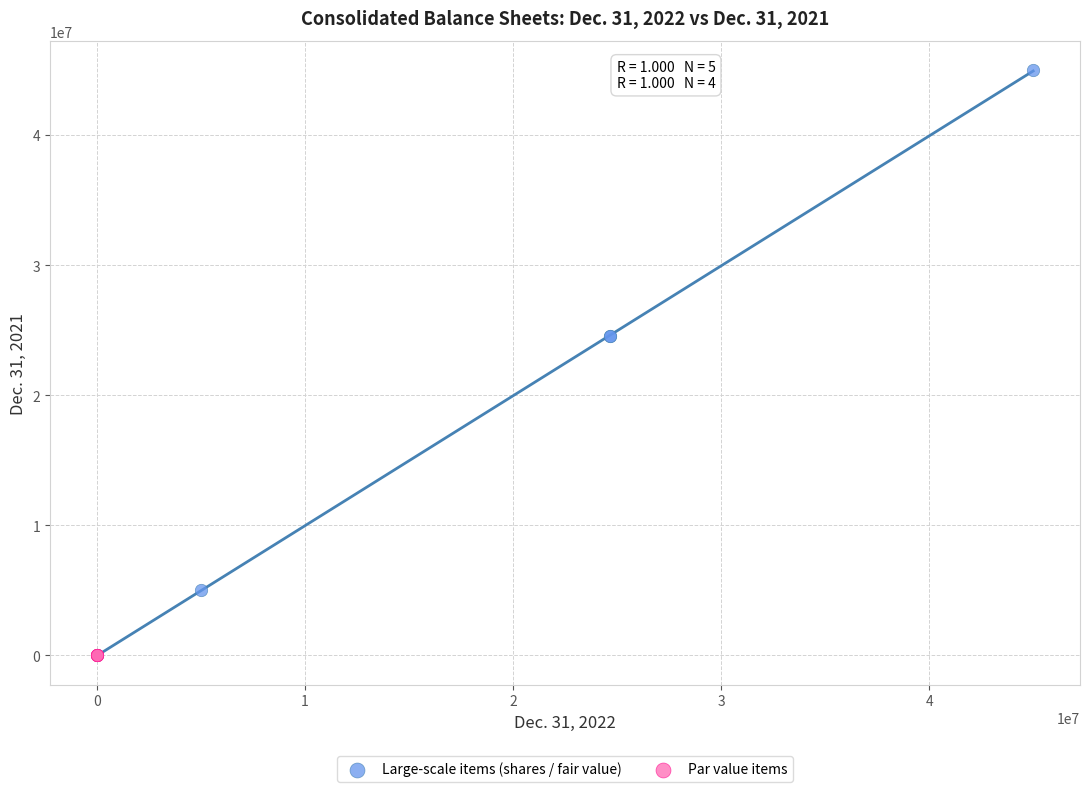

Which series contains the highest Y value?

Large-scale items (shares / fair value)